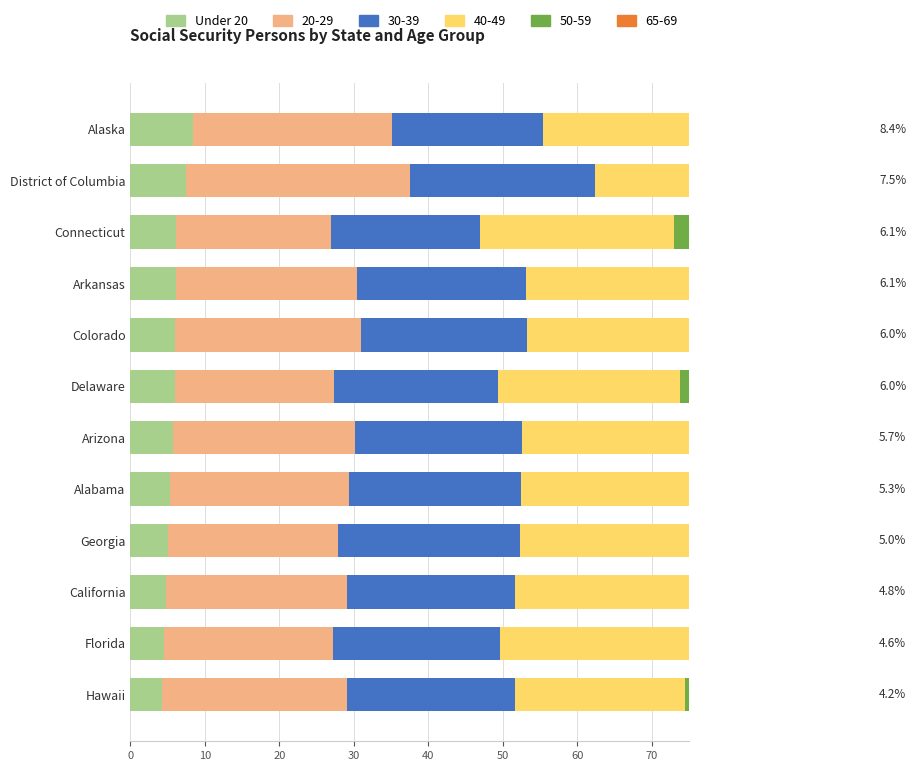

What is the value of the 1st bar from the left?

8.4